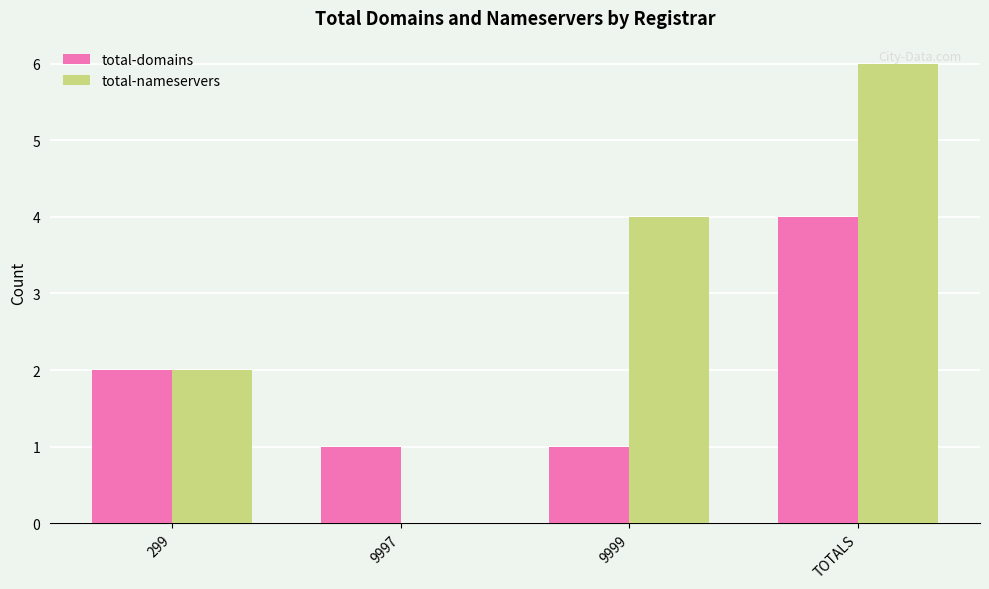

What is the highest value of the total-nameservers series?

6